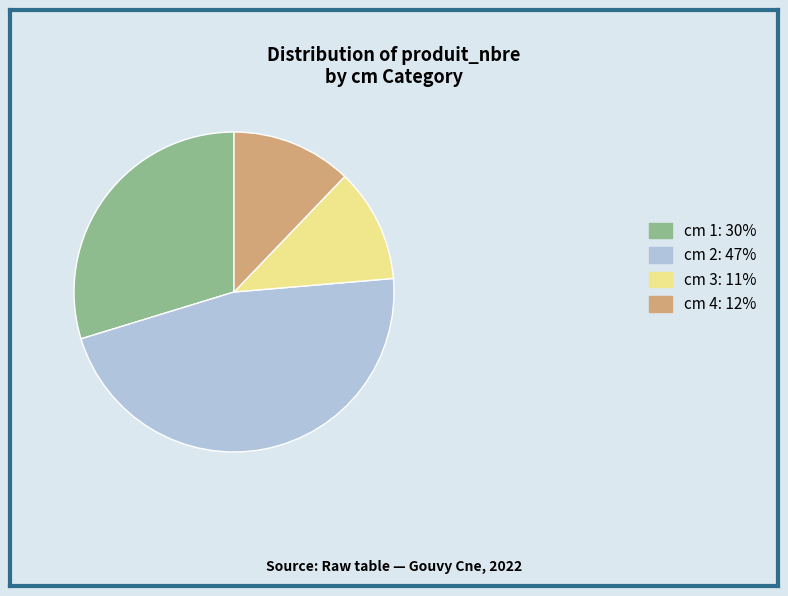

Is there any slice that represents more than half of the pie?

No